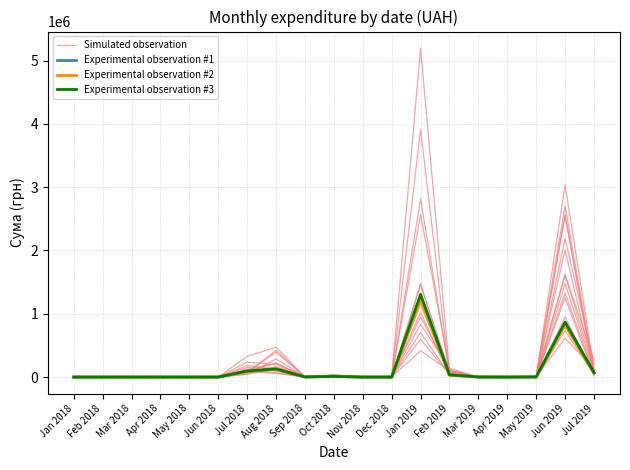

True or false: Experimental observation #1 and Experimental observation #2 intersect in this chart.

False